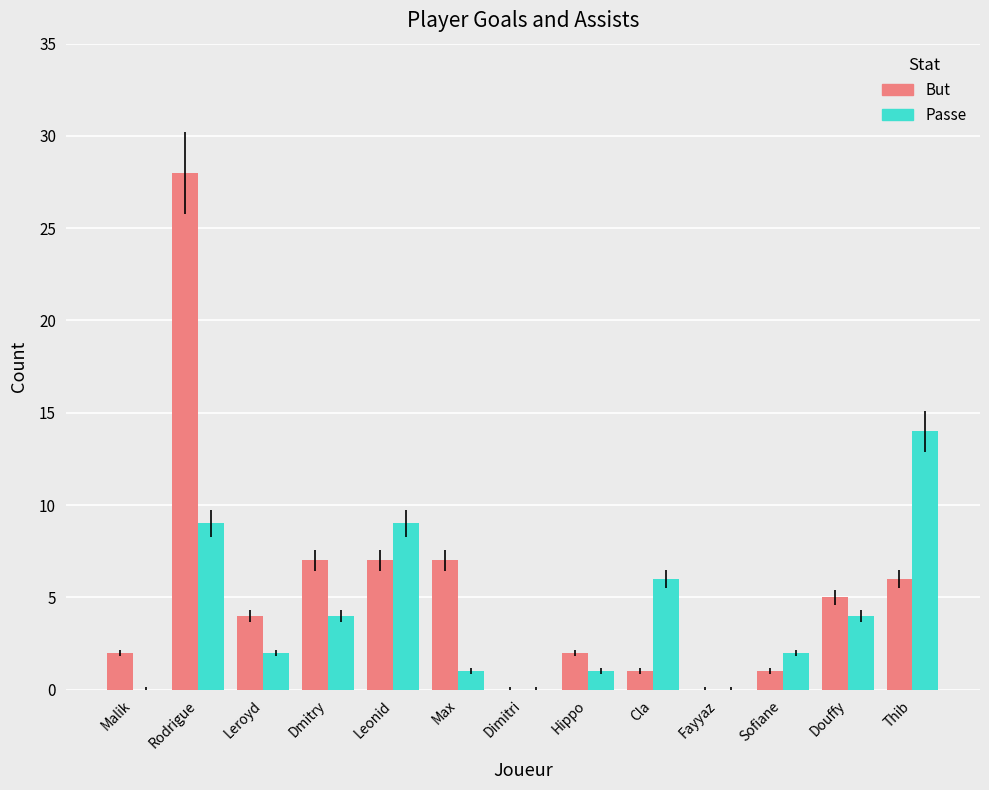

Reading right to left, transcribe all the data shown in this chart.

But: 6	5	1	0	1	2	0	7	7	7	4	28	2
Passe: 14	4	2	0	6	1	0	1	9	4	2	9	0